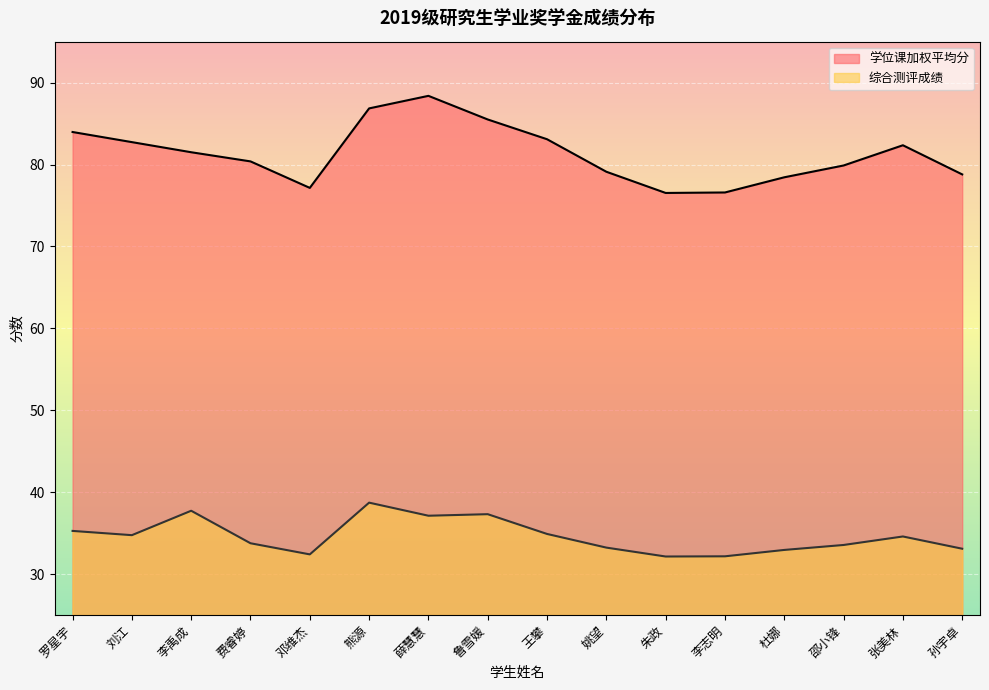

Between 姚望 and 孙宇卓, which series saw the biggest shift?

学位课加权平均分